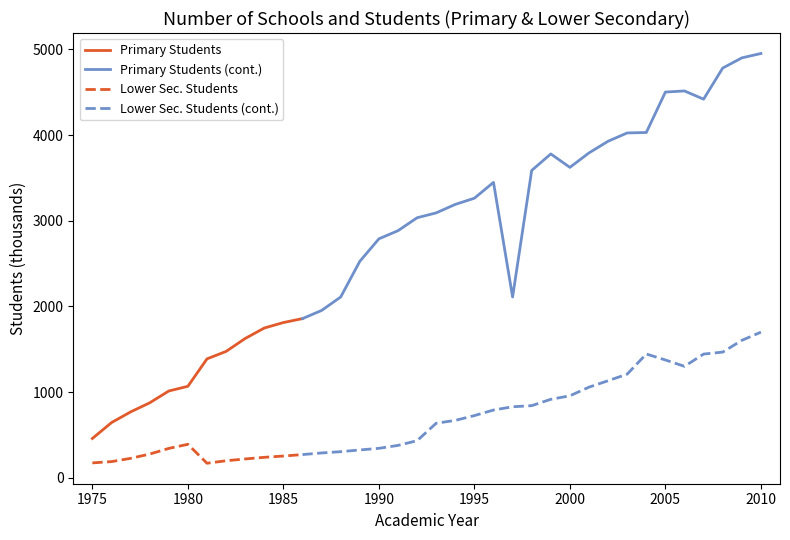

At which category is the sum across all series the highest?

2010